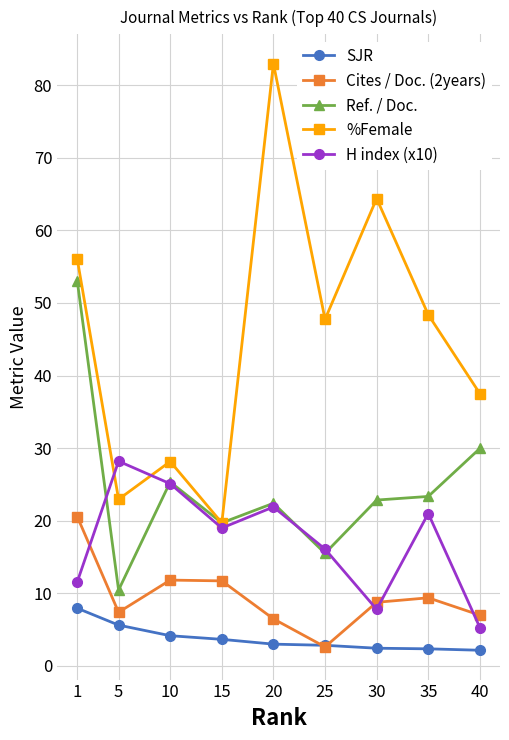

How many interior local peaks does the H index (x10) series have?

3